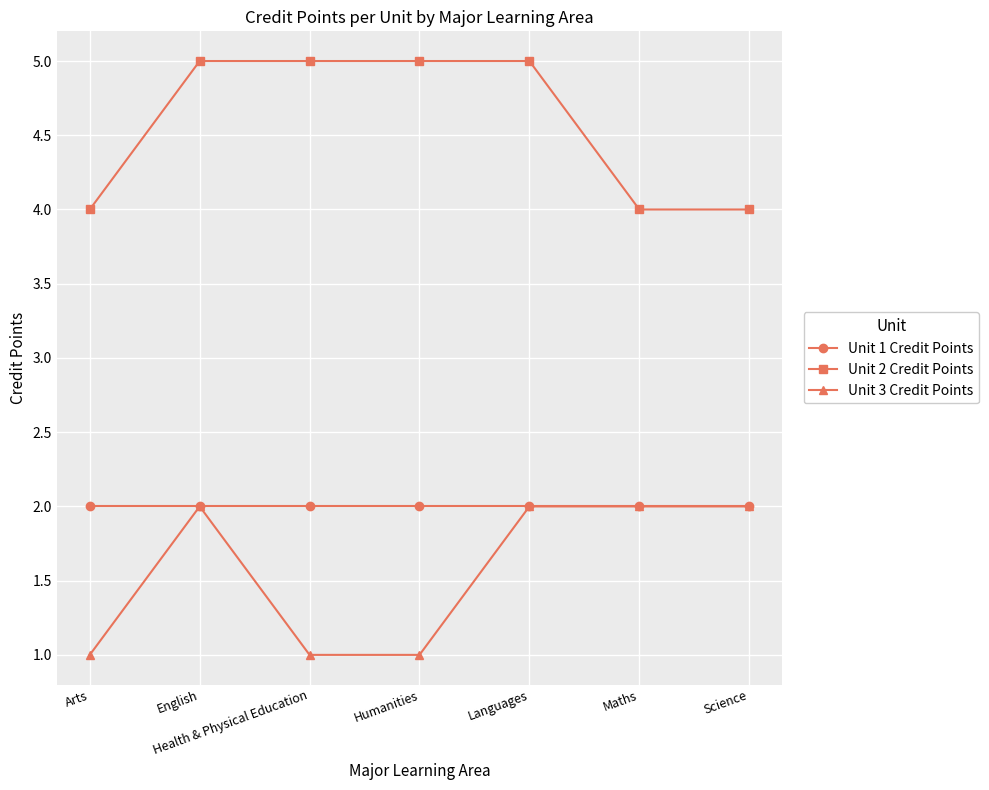

What is the greatest value displayed?

5